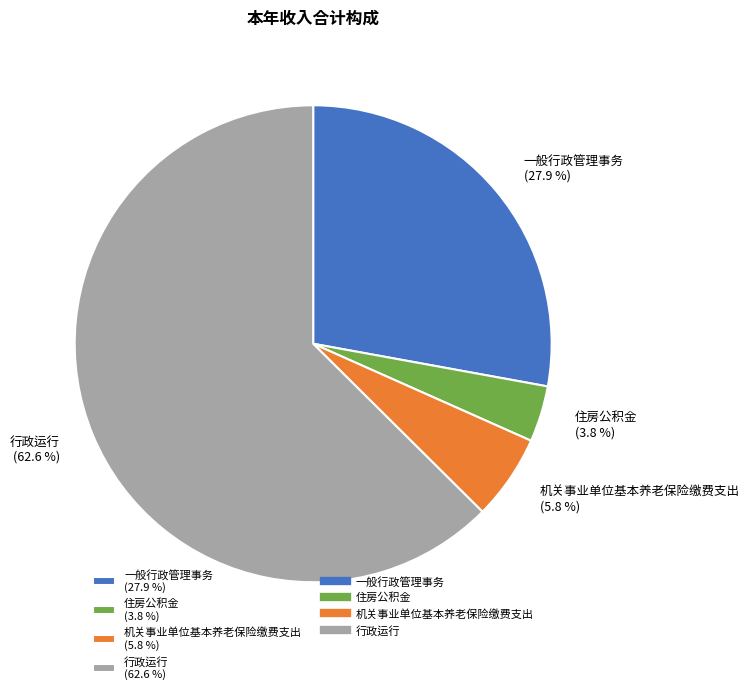

To the nearest percent, what percentage of the pie is 住房公积金?

4%